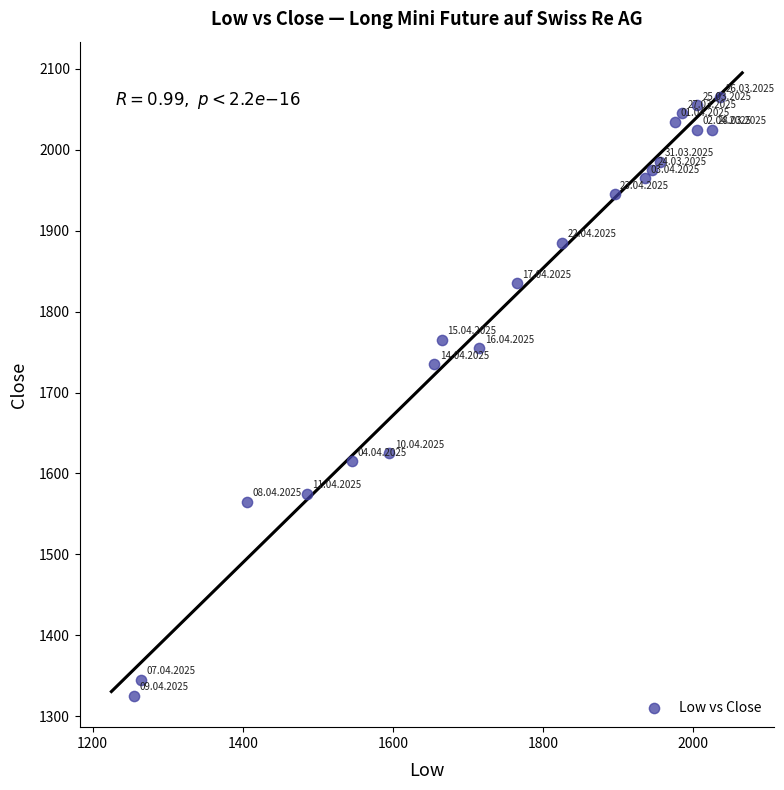

What Y value in the scatter plot is closest to 1695?

1735